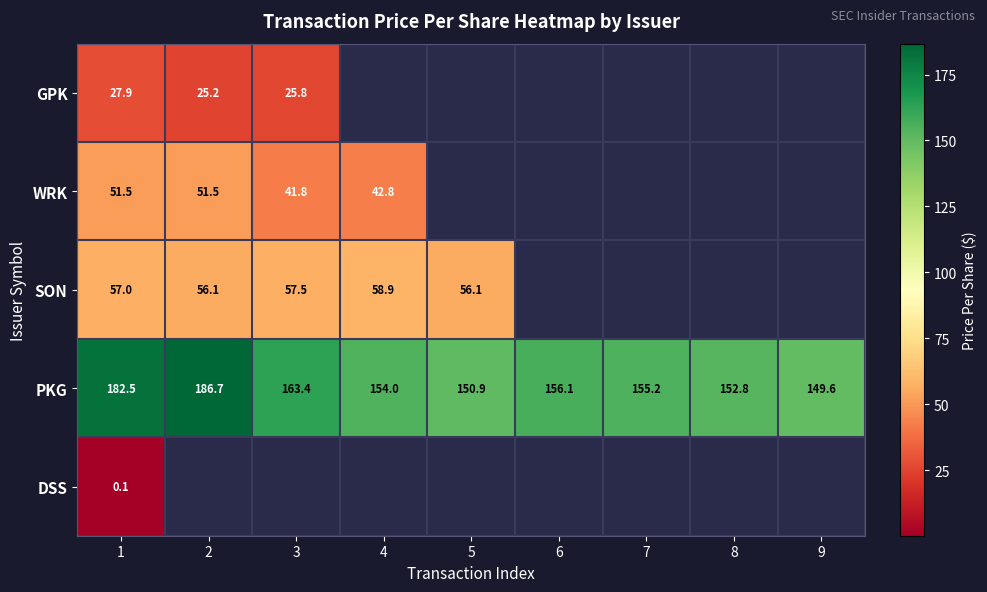

At which category is the sum across all series the highest?

1